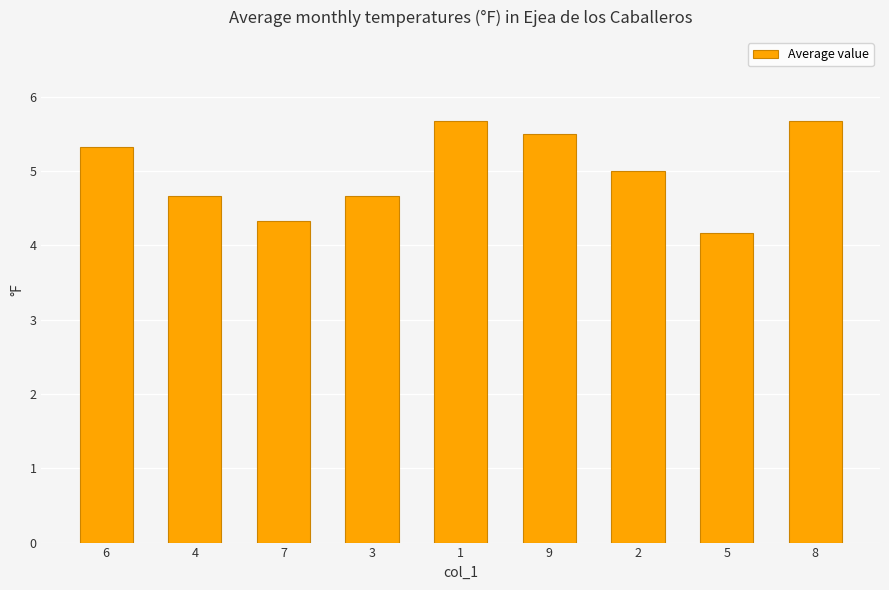

Count the number of categories in the chart.

9